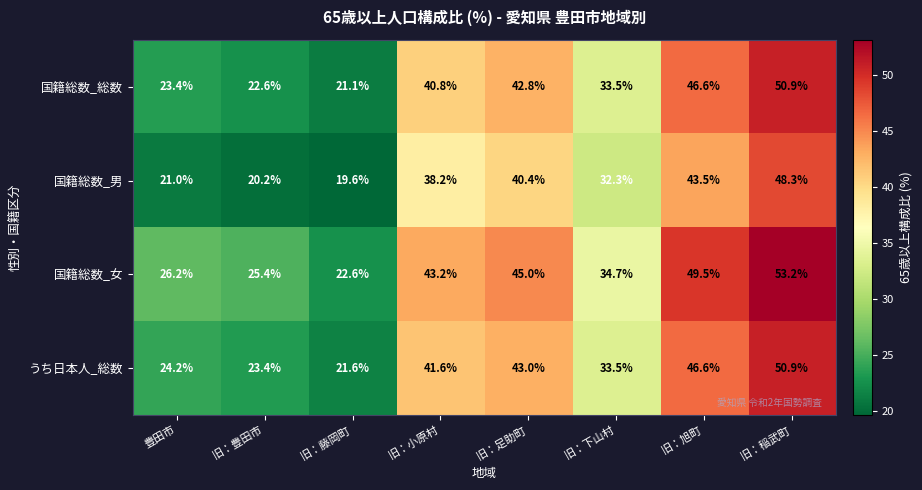

At which category is the sum across all series the highest?

旧：稲武町